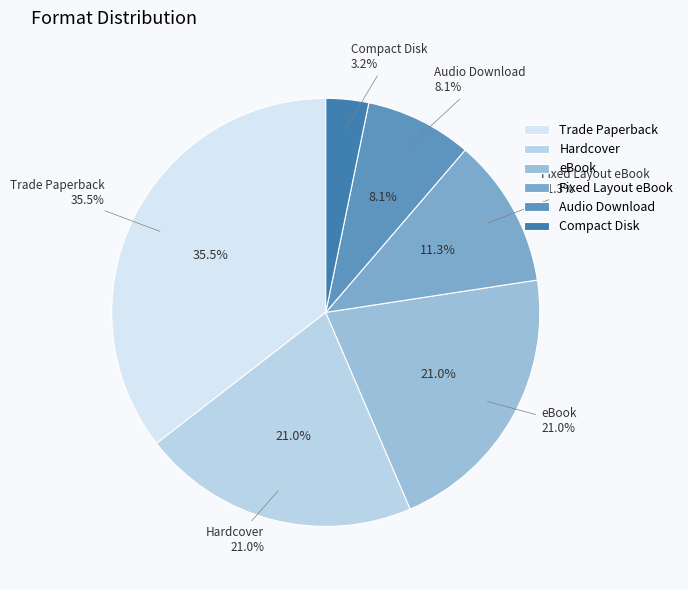

To the nearest percent, what portion does eBook represent?

21%